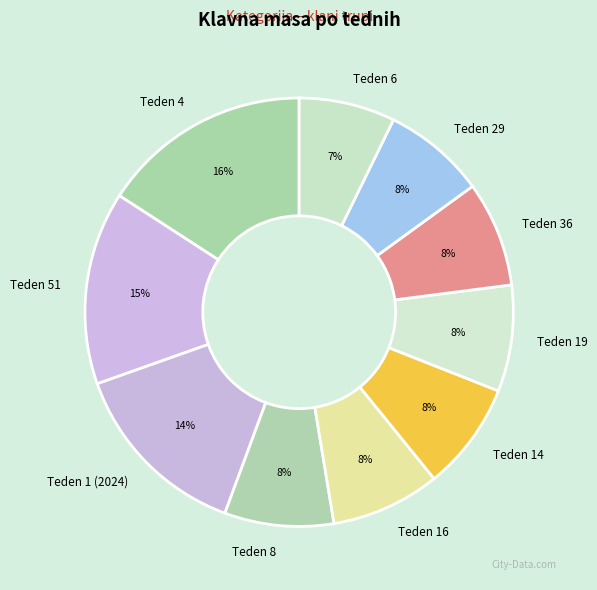

The Teden 8 slice represents 1% of the pie. True or false?

False